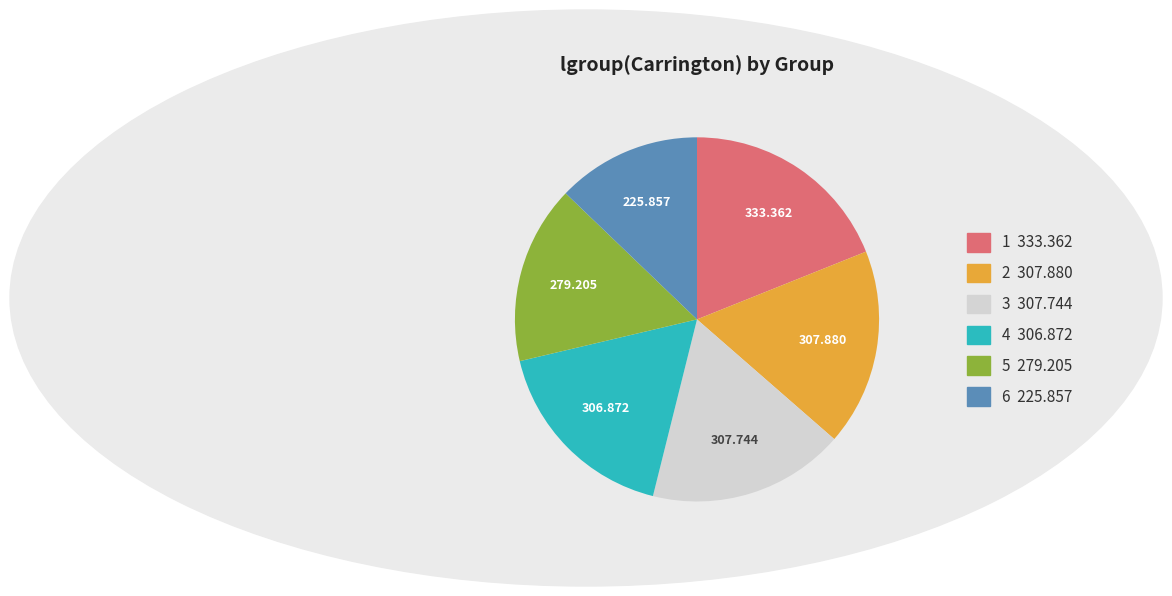

Does 2 represent more than half of the total?

No